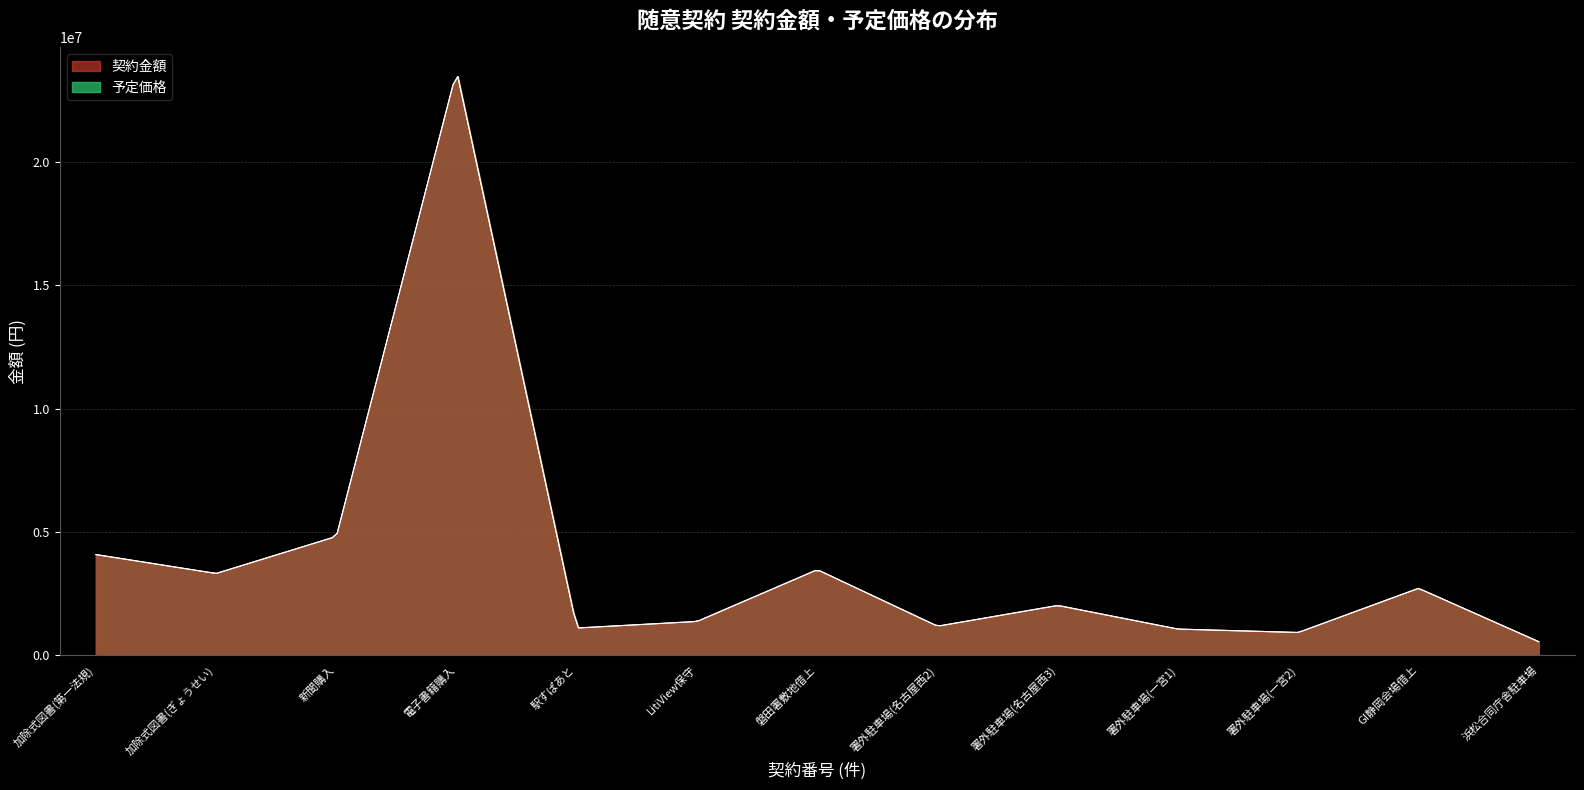

What is the sum of the 契約金額 values at 4817400 and 23709840?

28527240